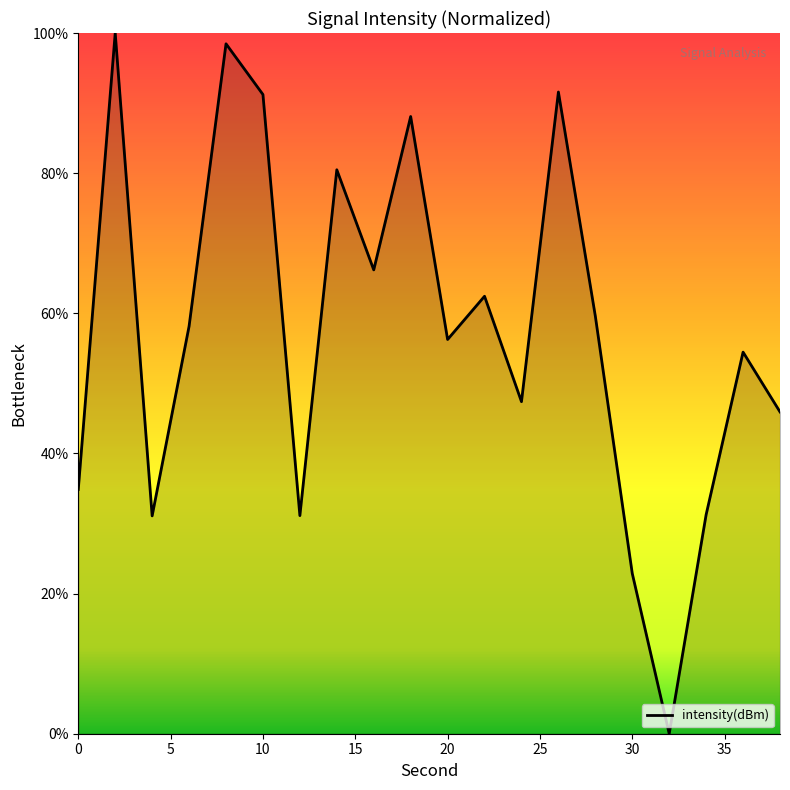

What is the difference between the maximum and minimum values?

100.0